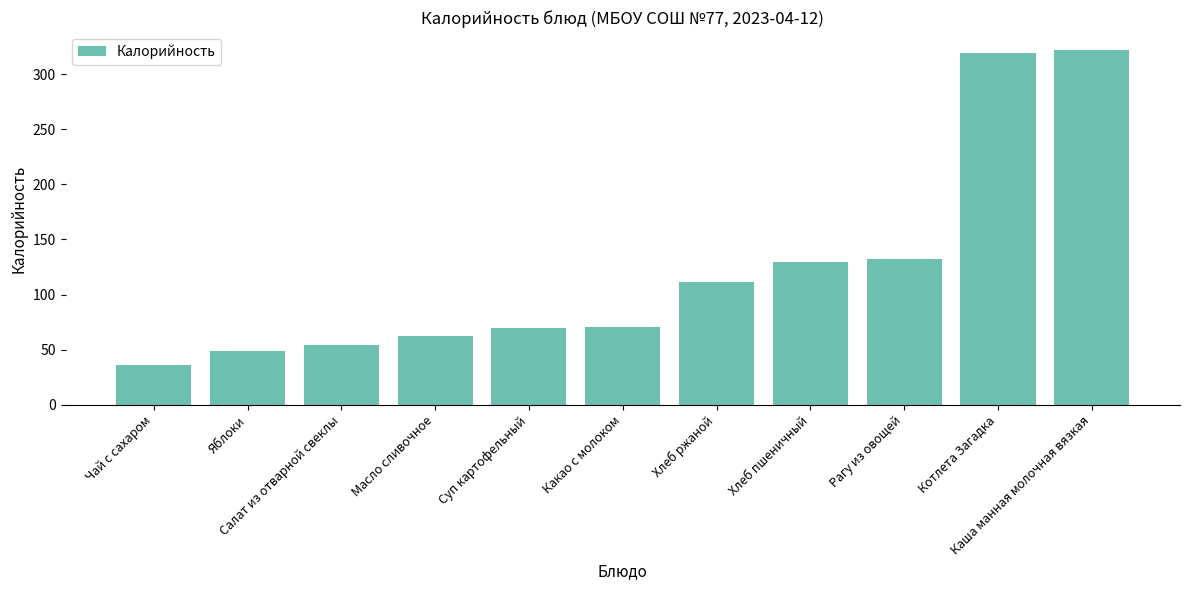

How many series are shown in this chart?

1